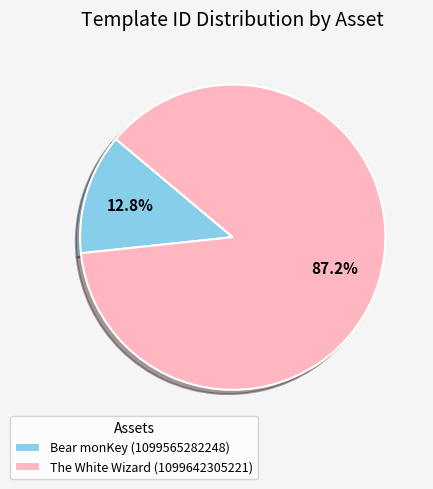

To the nearest percent, what percentage of the pie is The White Wizard (1099642305221)?

87%